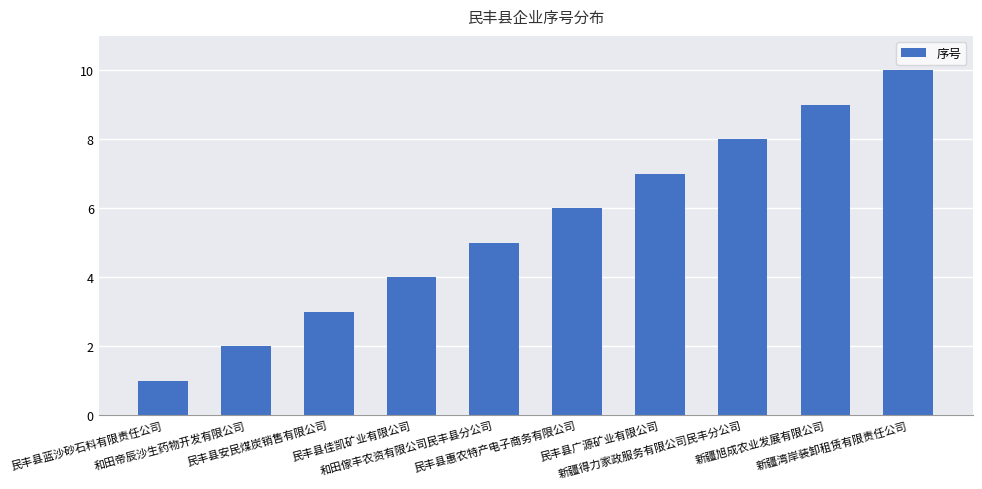

Reading right to left, list all the values displayed in this chart.

10	9	8	7	6	5	4	3	2	1